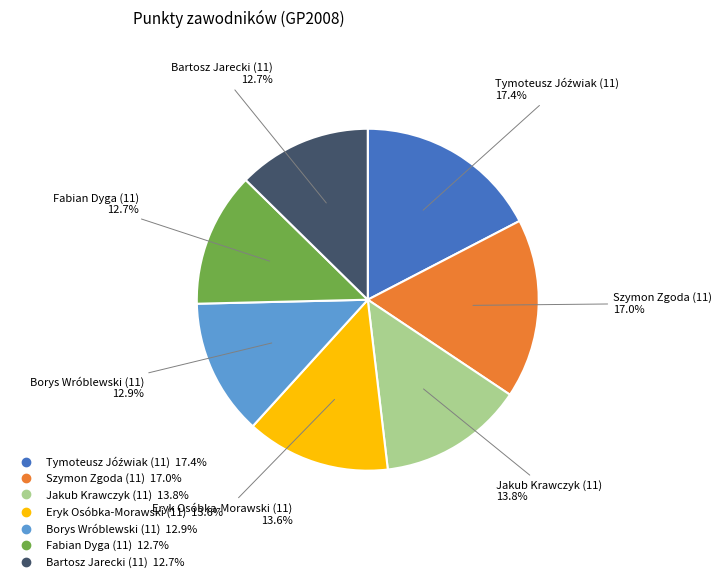

How many slices are in this pie chart?

7